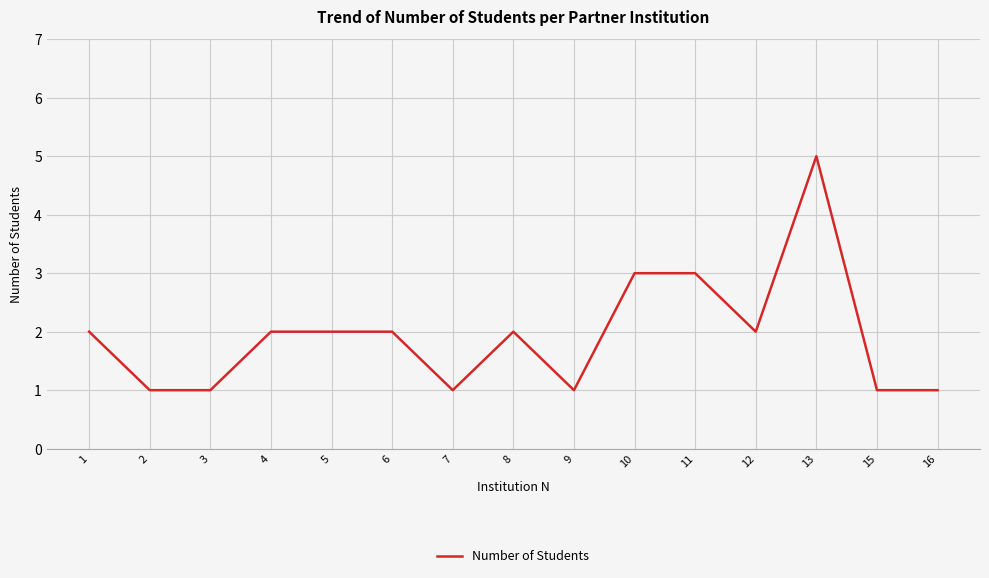

What is the minimum value shown in the chart?

1